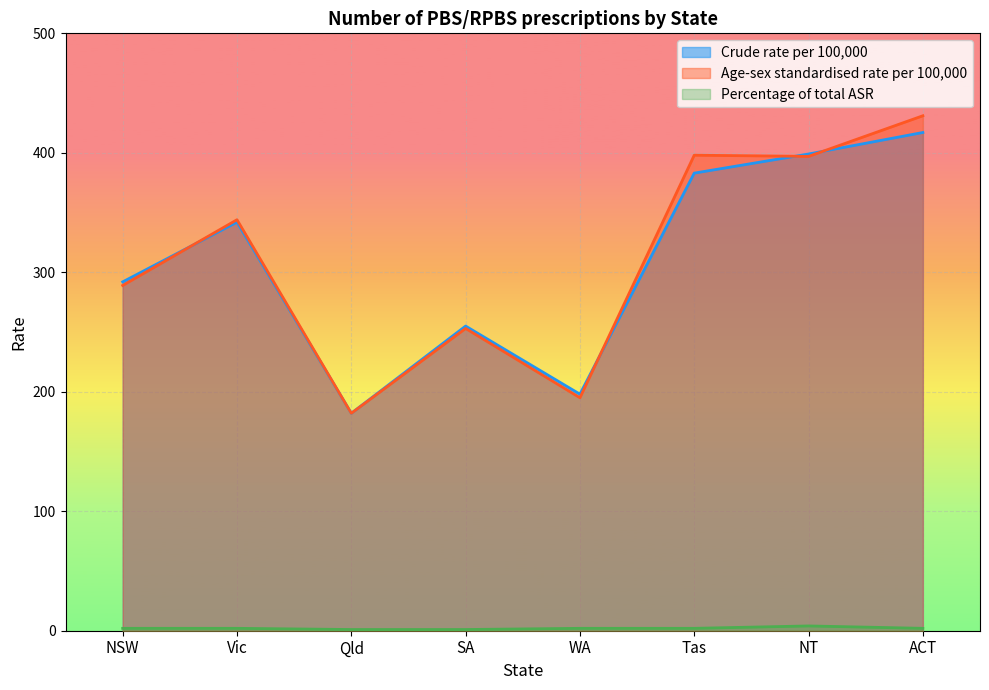

What position from the left is NSW?

1